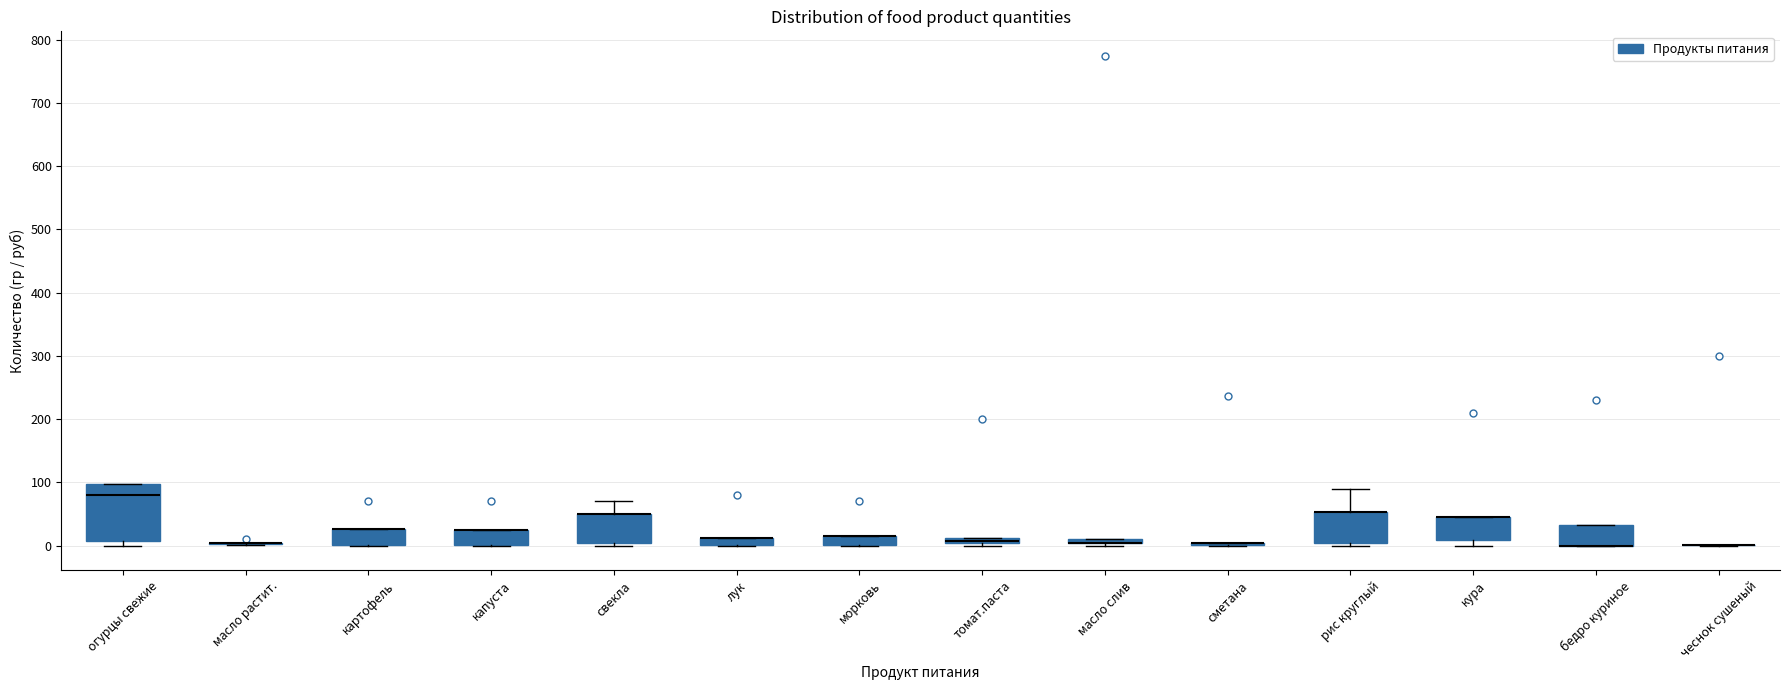

Comparing the boxes themselves (not the whiskers), which one is the tallest?

огурцы свежие